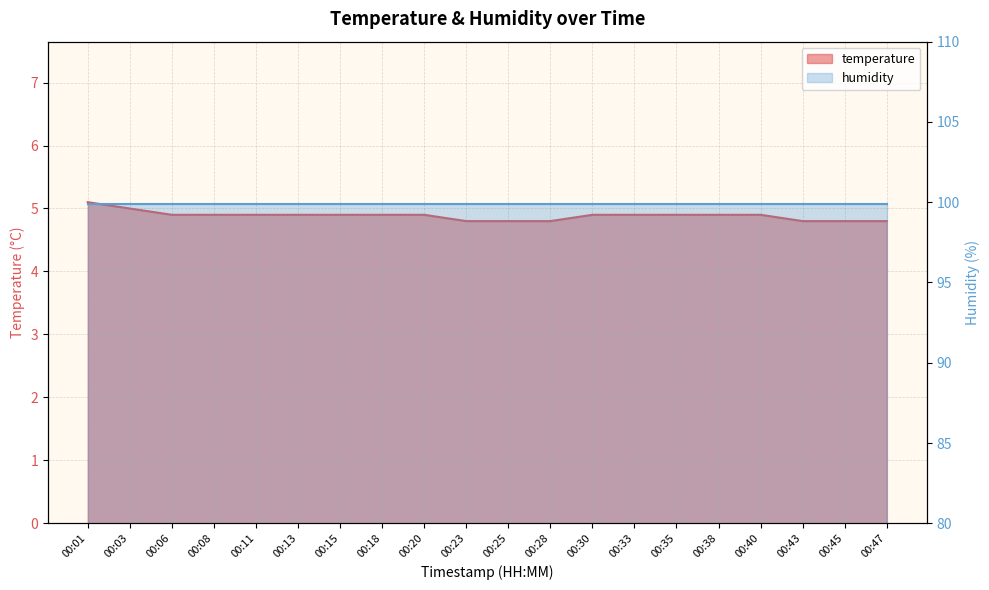

The chart shows a value of 4.9 at 00:13. True or false?

True